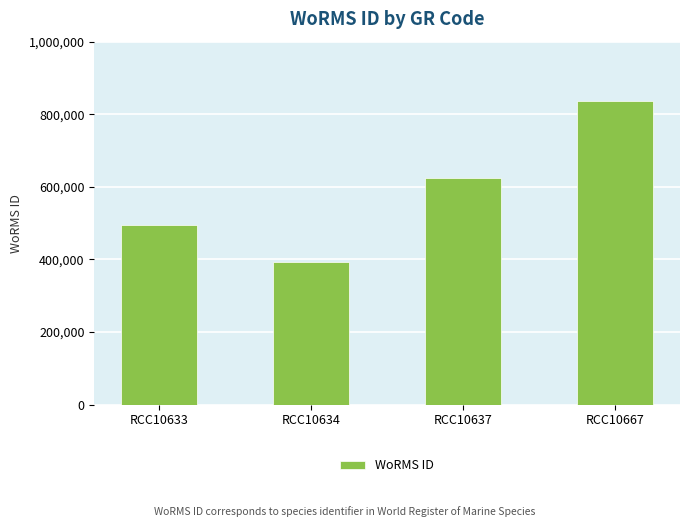

List the labels in order of value, largest first.

RCC10667, RCC10637, RCC10633, RCC10634